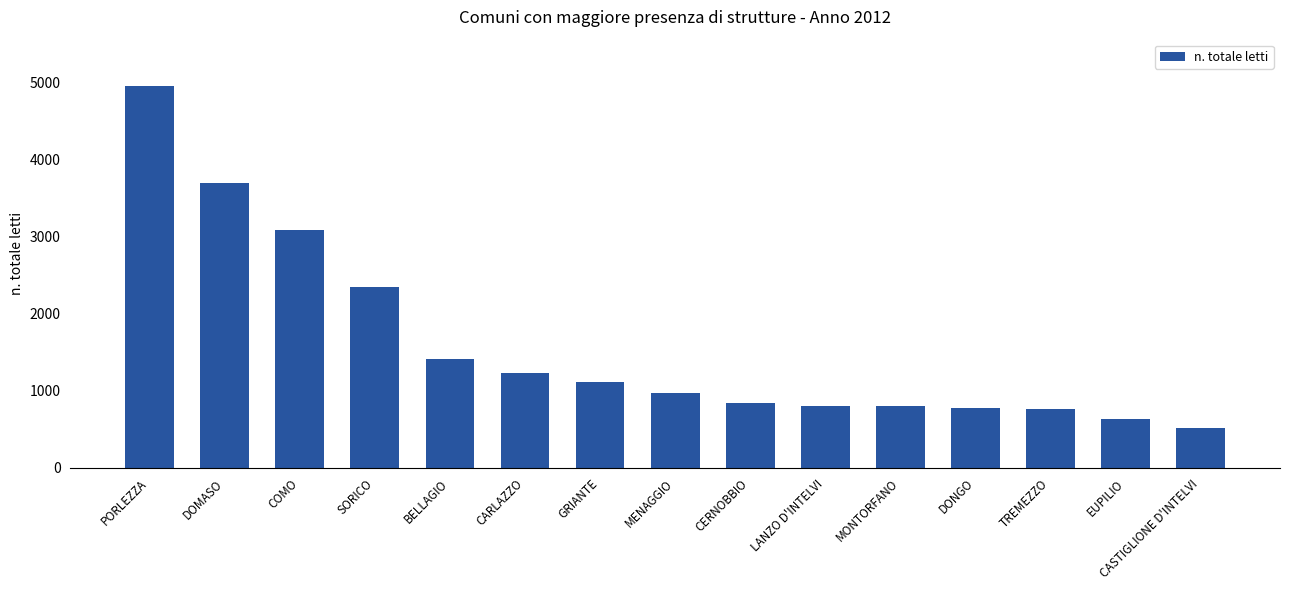

The chart shows a value of 804 at LANZO D'INTELVI. True or false?

True